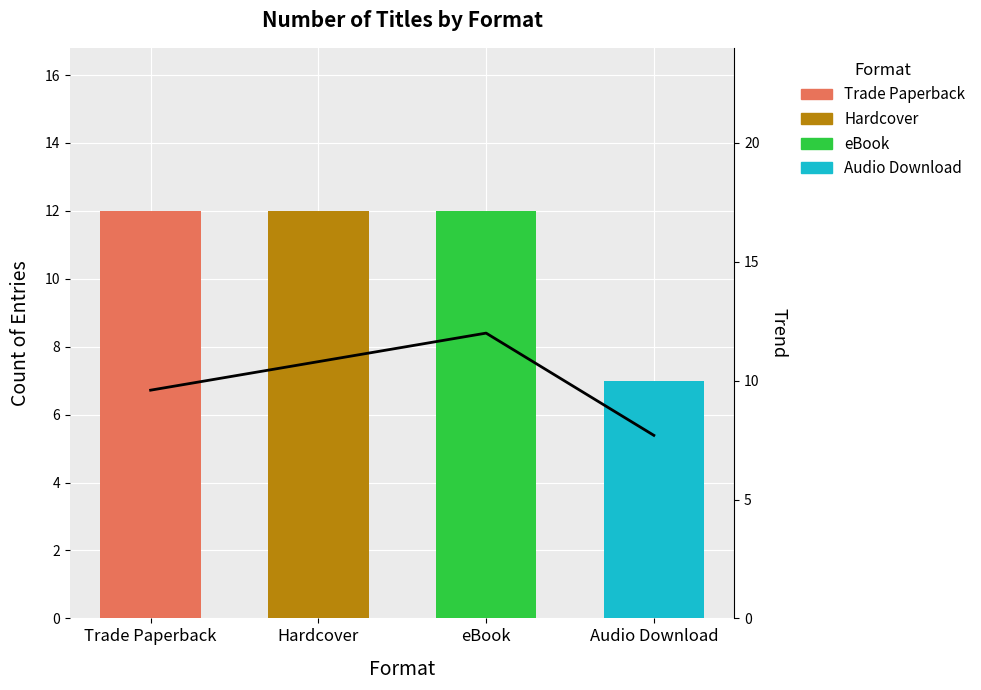

Approximately how many times larger is the value at Audio Download compared to eBook?

0.6